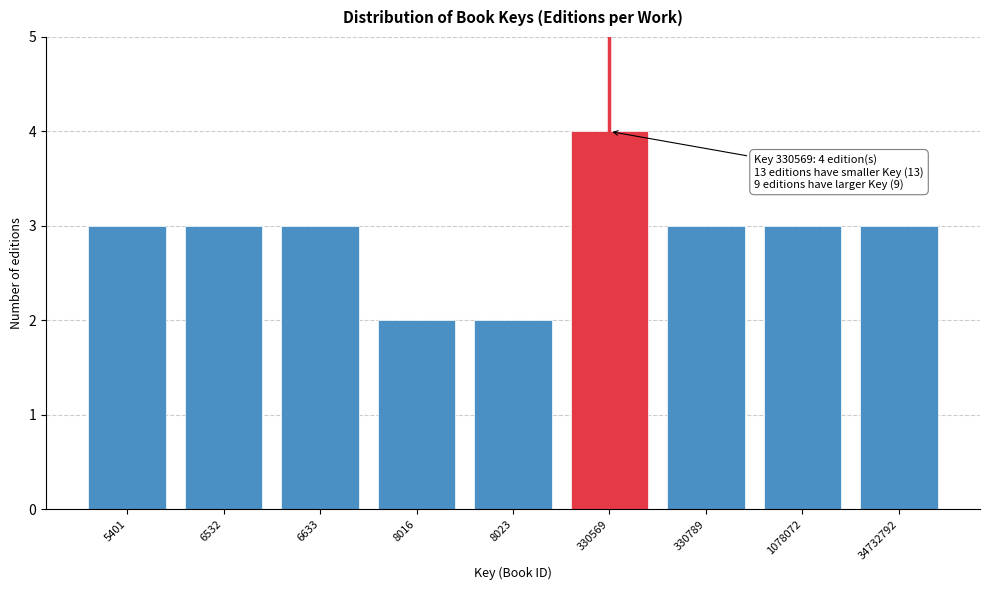

Reading right to left, list all the values displayed in this chart.

34732792=3	1078072=3	330789=3	330569=4	8023=2	8016=2	6633=3	6532=3	5401=3